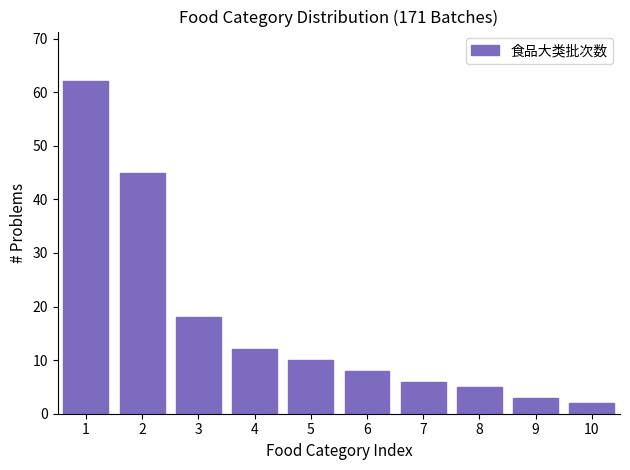

Reading left to right, transcribe all the data shown in this chart.

62	45	18	12	10	8	6	5	3	2